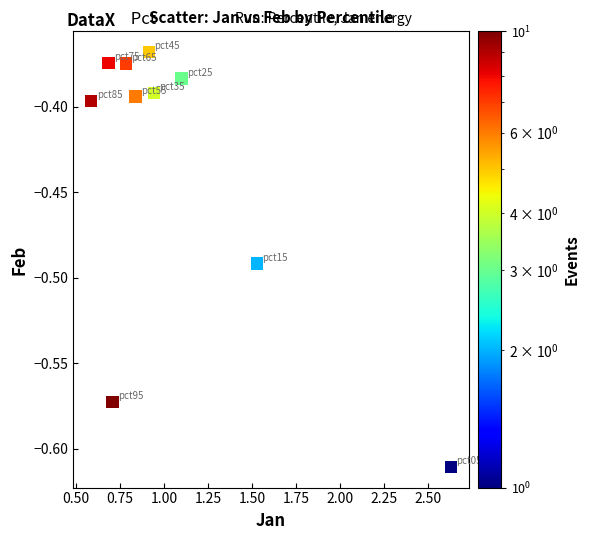

What is the average X value?

1.1